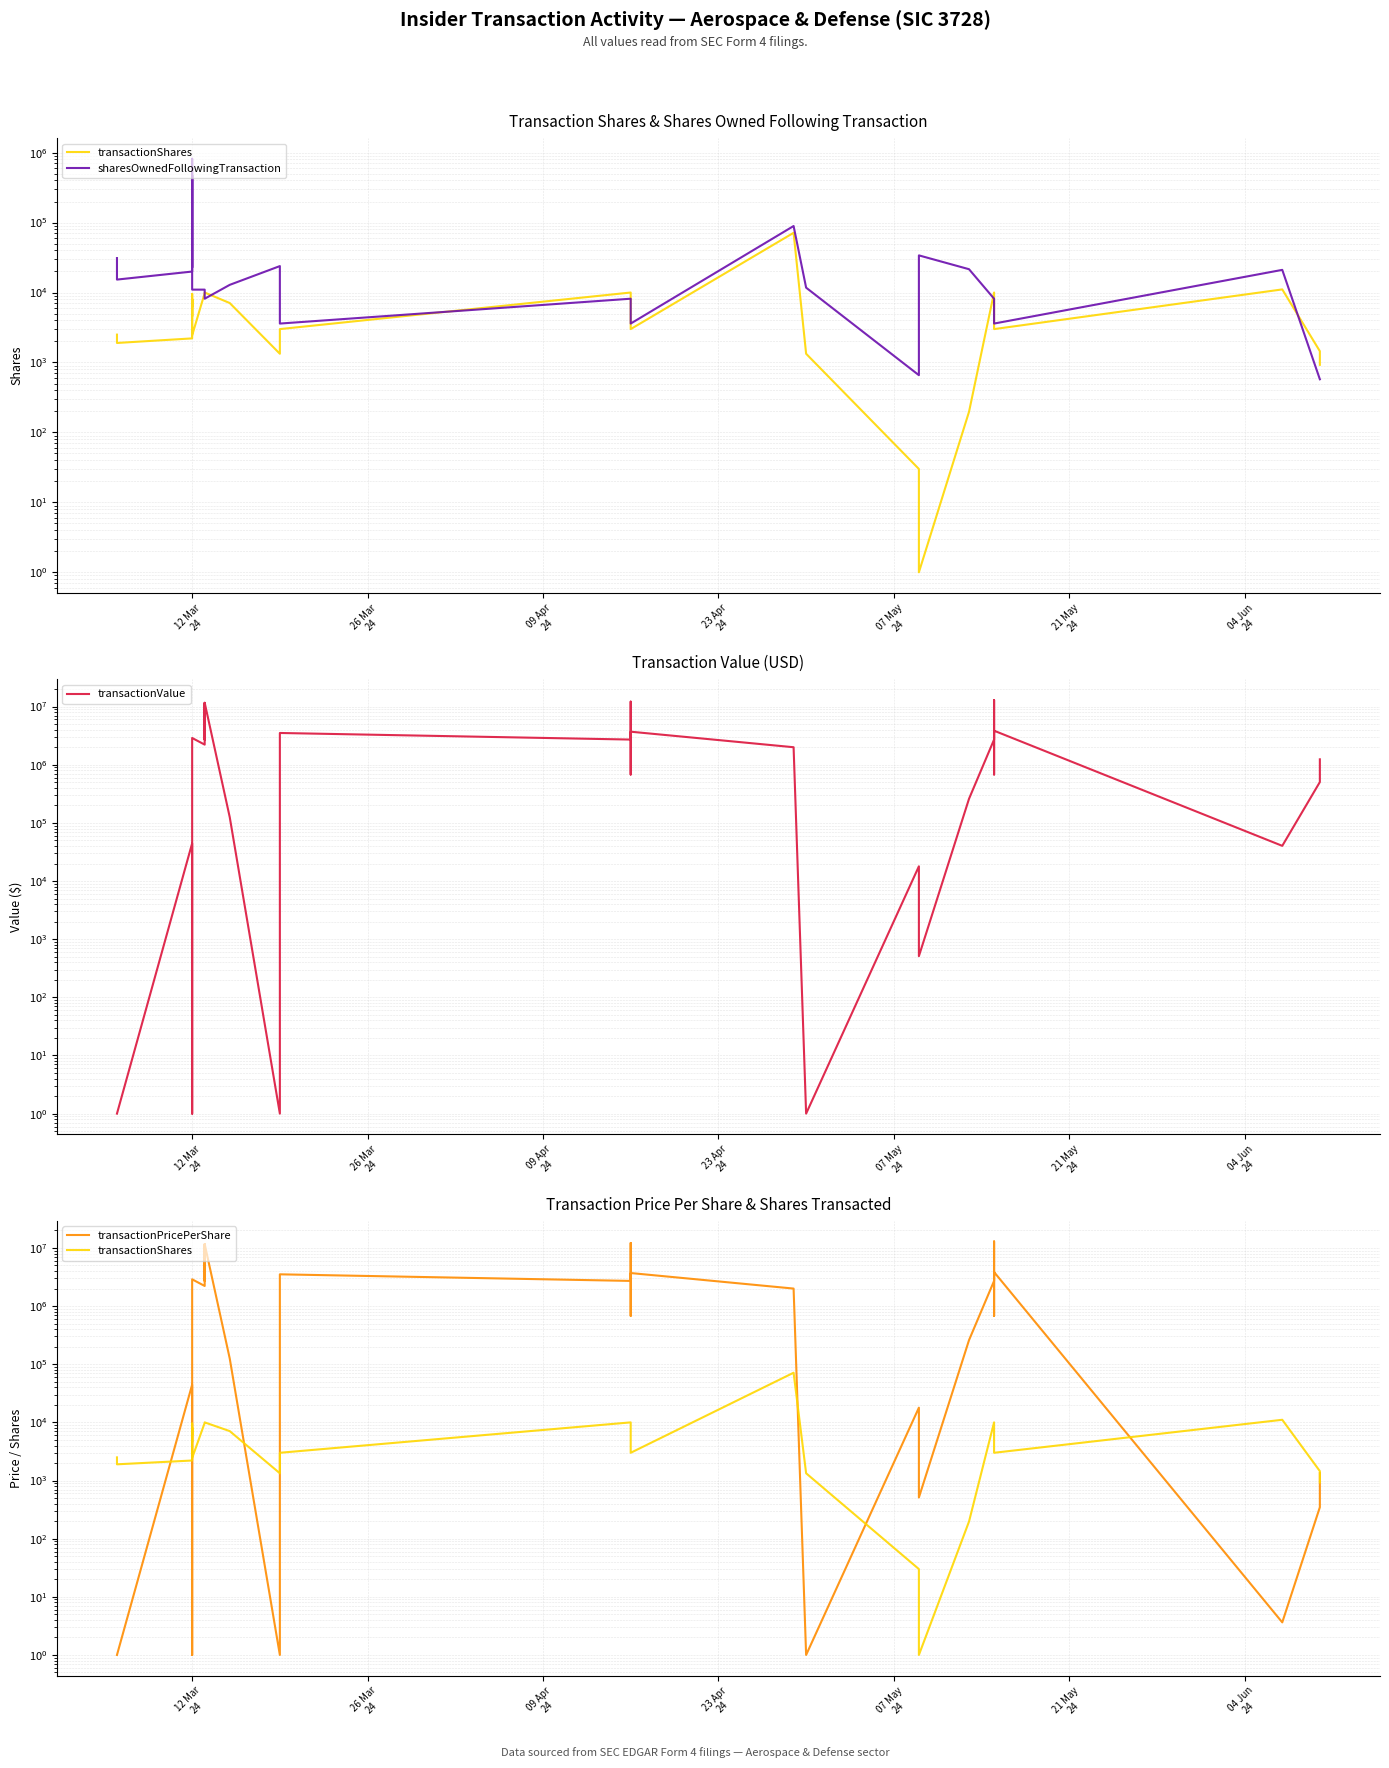

What is the highest value of the transactionValue series?

12928879.0